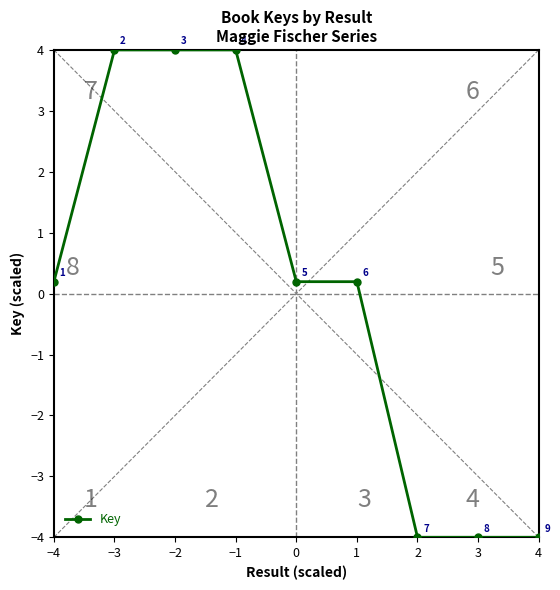

What is the difference between the second highest and minimum values?

8.0